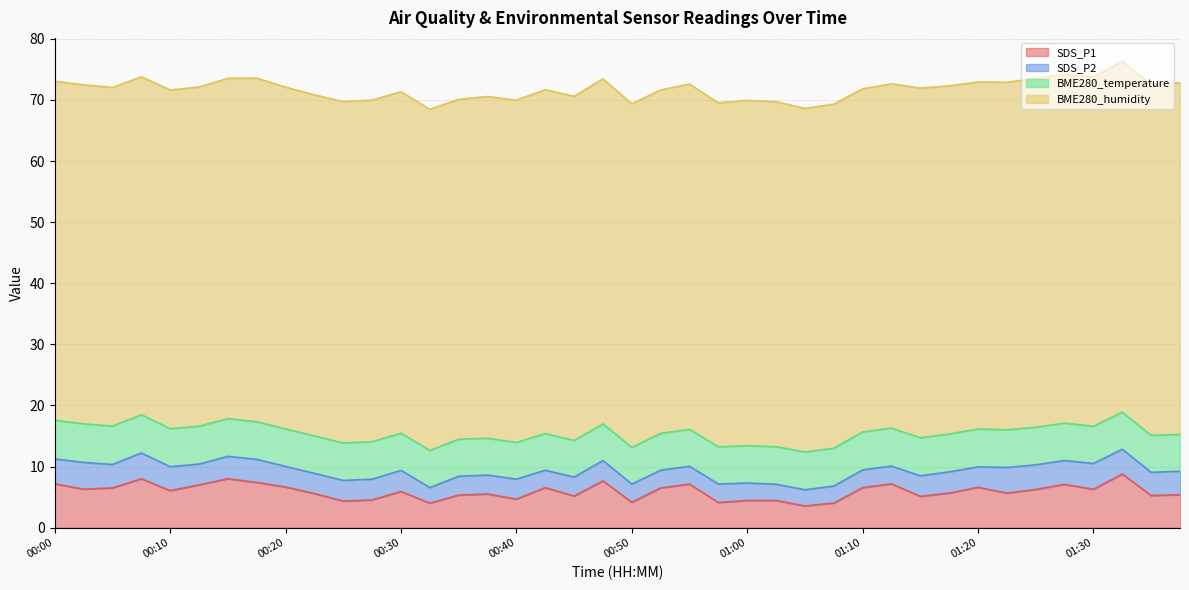

What is the sum of the SDS_P1 values at 01:00 and 00:12?

11.4